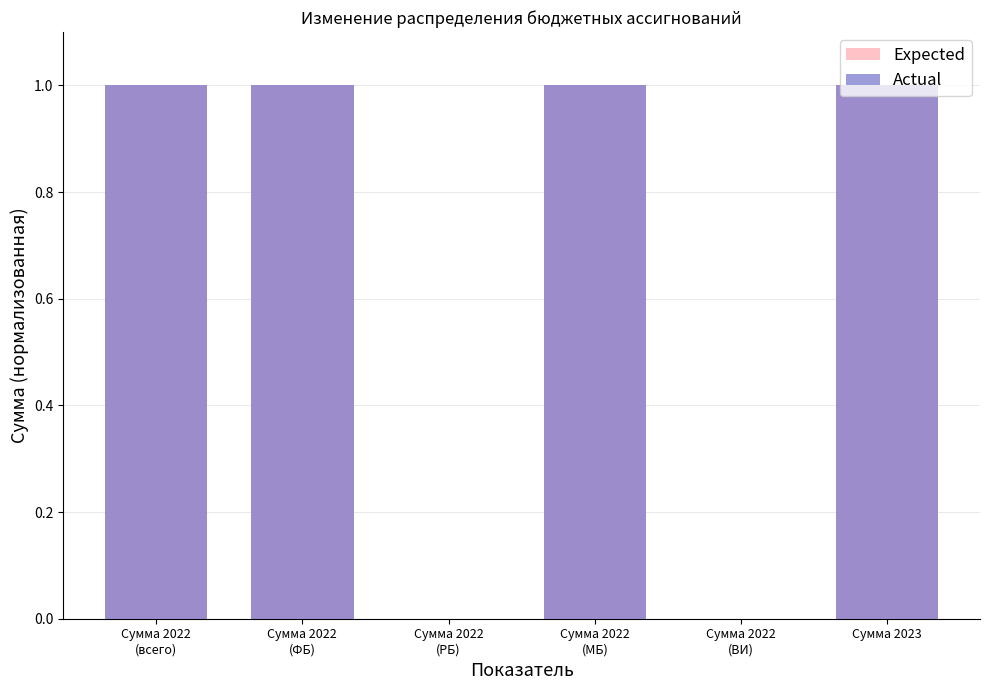

Which category has the lowest value in the Actual series?

Сумма 2022
(РБ)